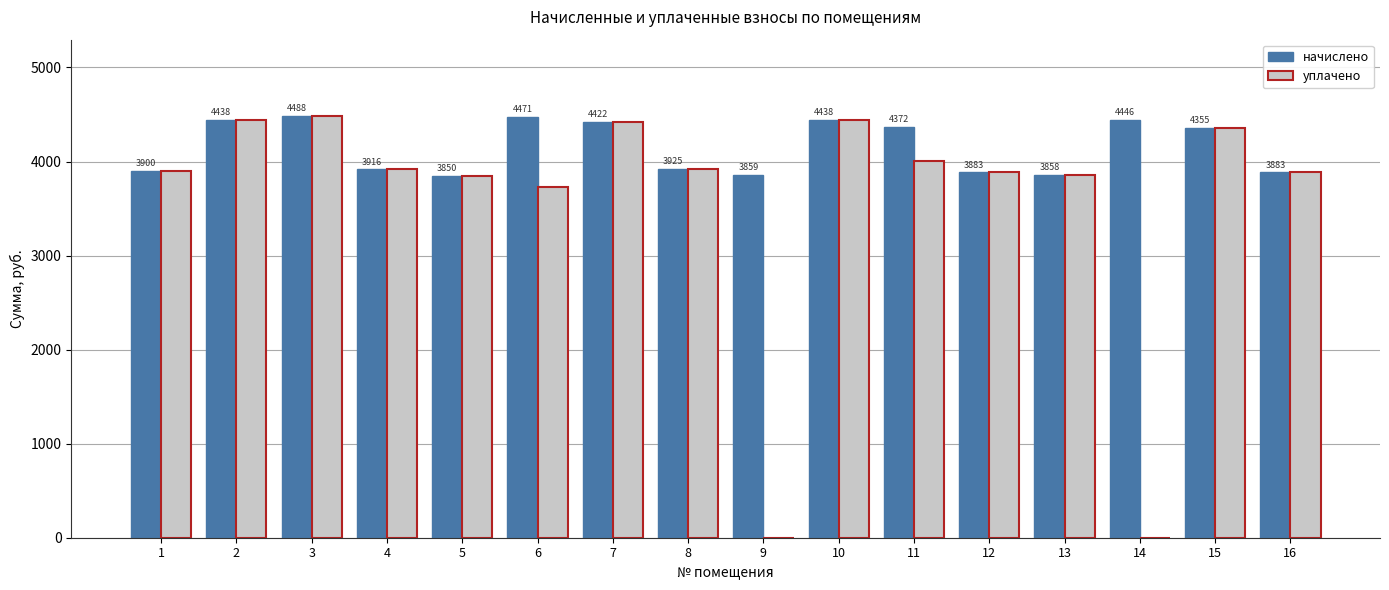

Which category has the highest value in the начислено series?

3